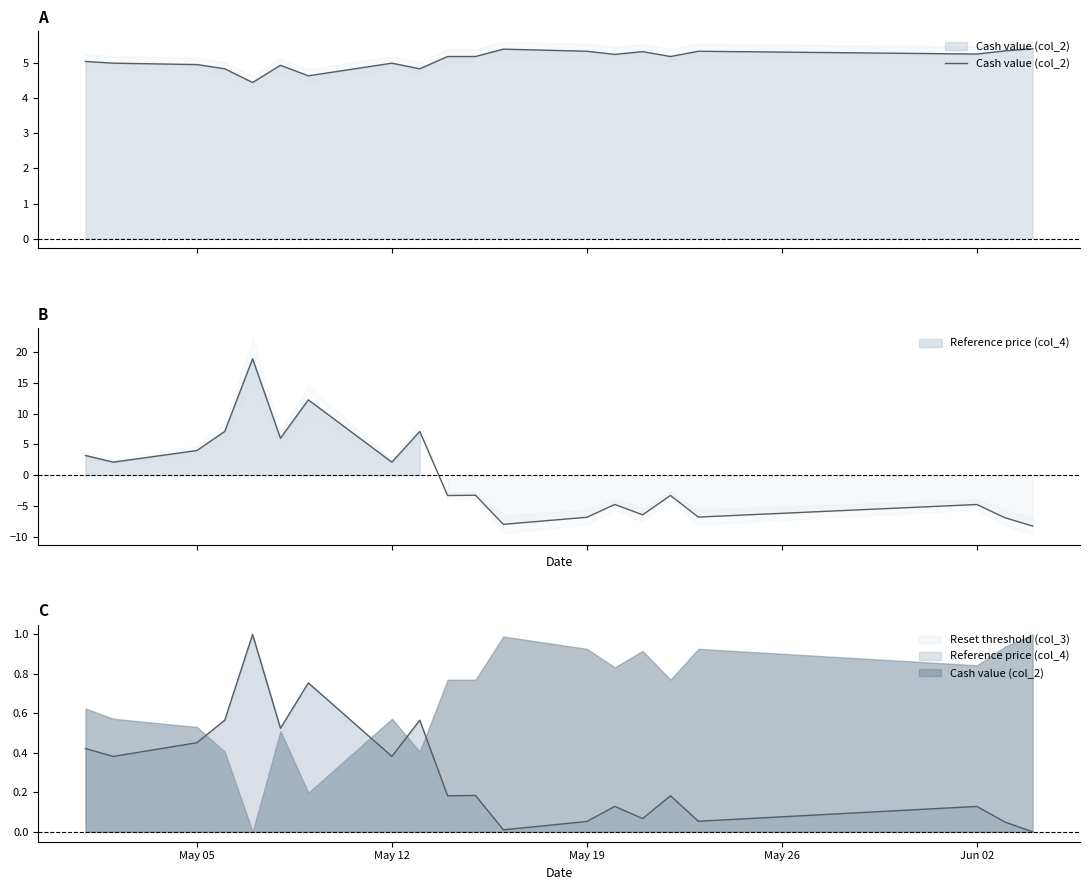

Does the chart display data point markers on the line(s)?

No